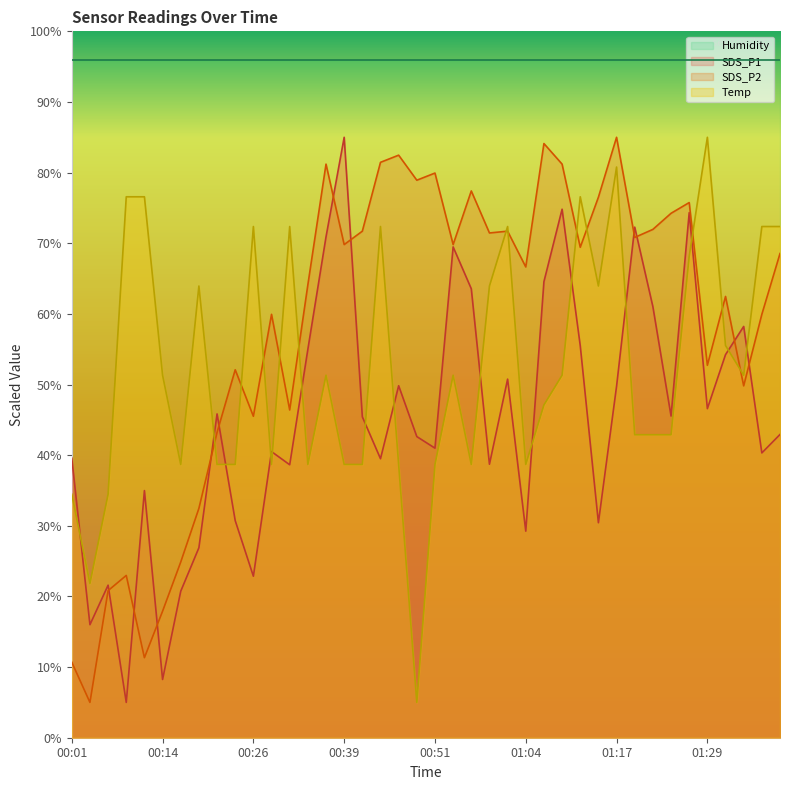

Is it true that SDS_P2 equals 62.5 at 01:32?

True